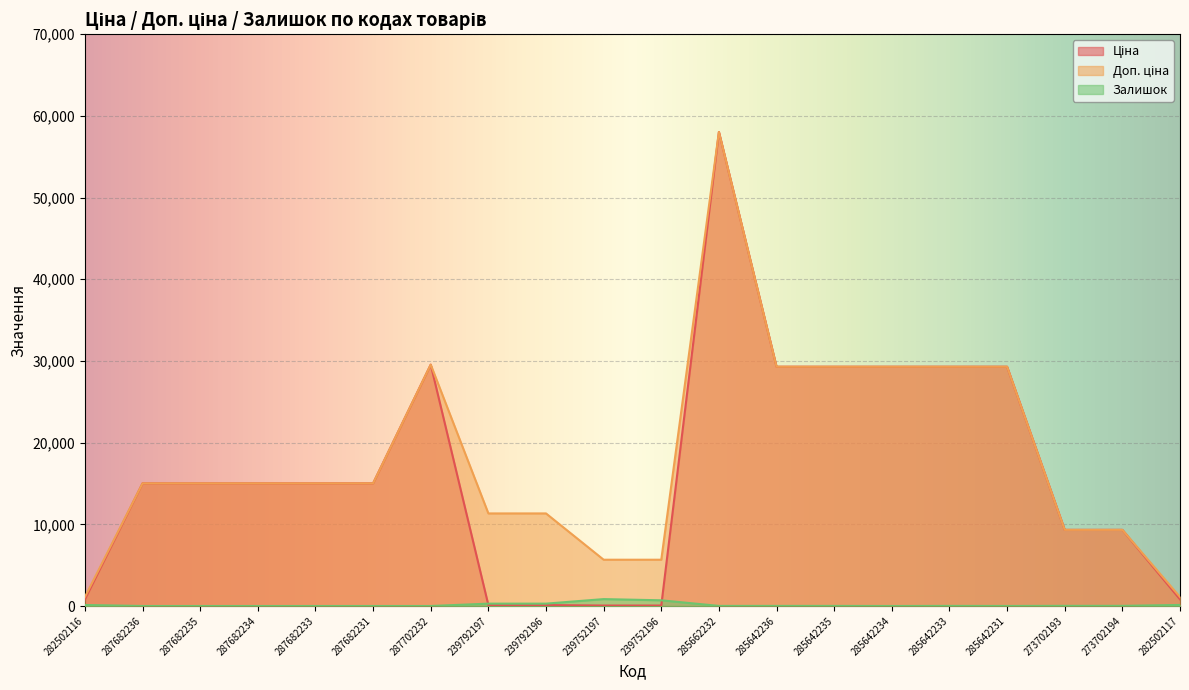

What position from the right is 273702193?

3